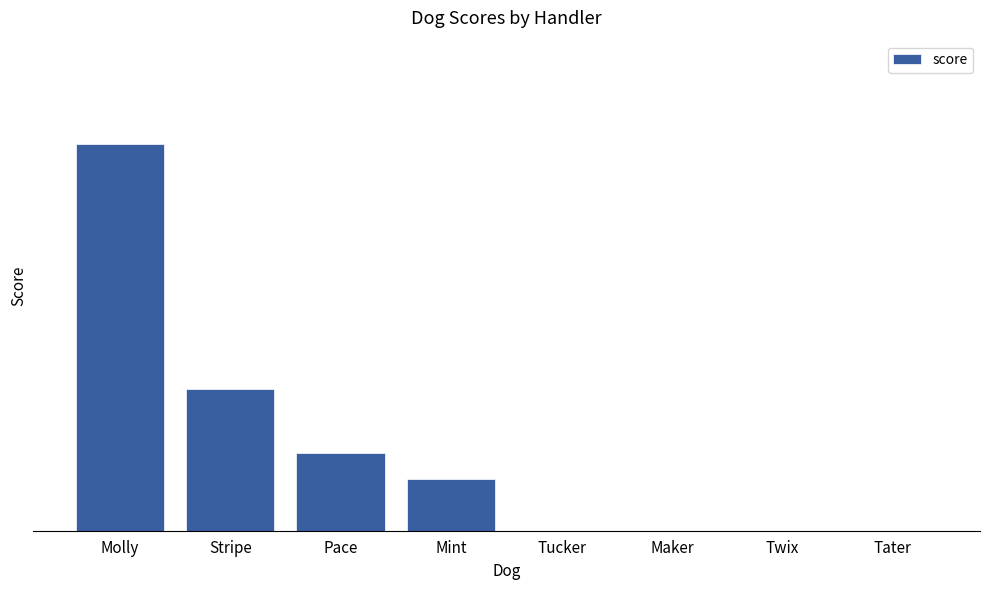

List the labels in order of value, smallest first.

Tucker, Maker, Twix, Tater, Mint, Pace, Stripe, Molly